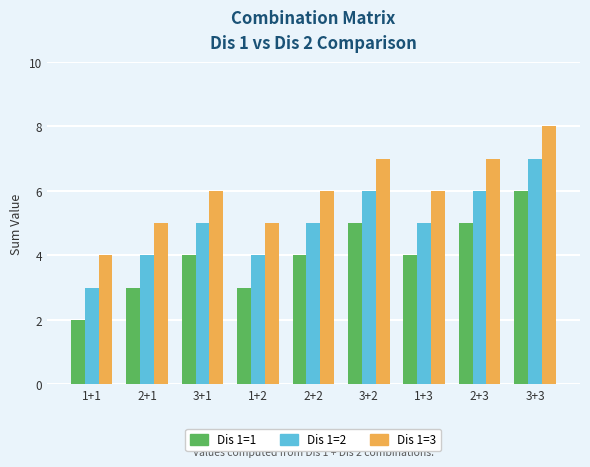

What is the value of the Dis 1=2 bar at the 5th from the left?

5